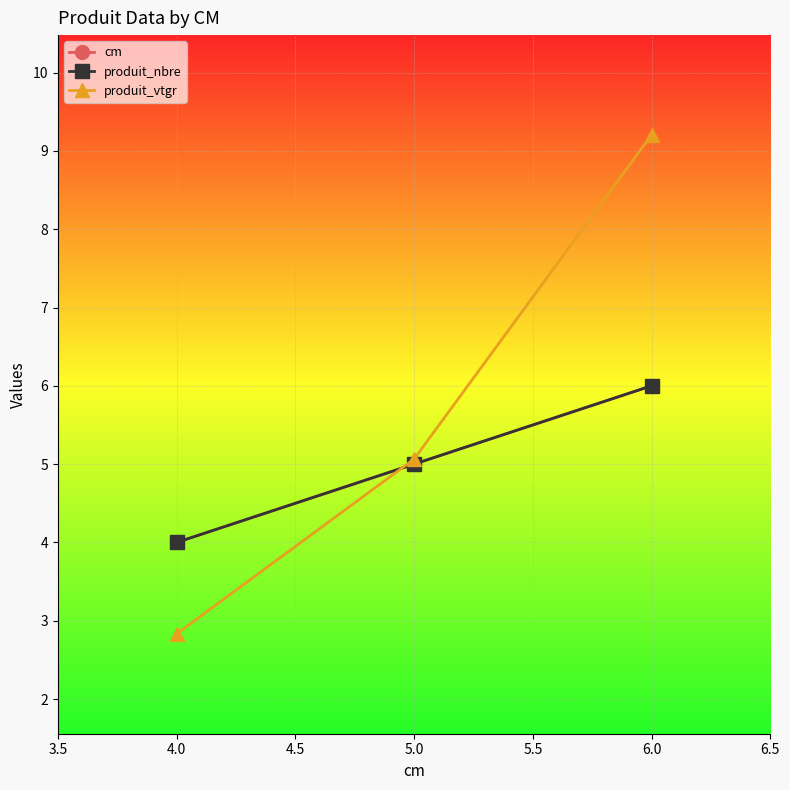

Is this an area chart (filled region under the line)?

No